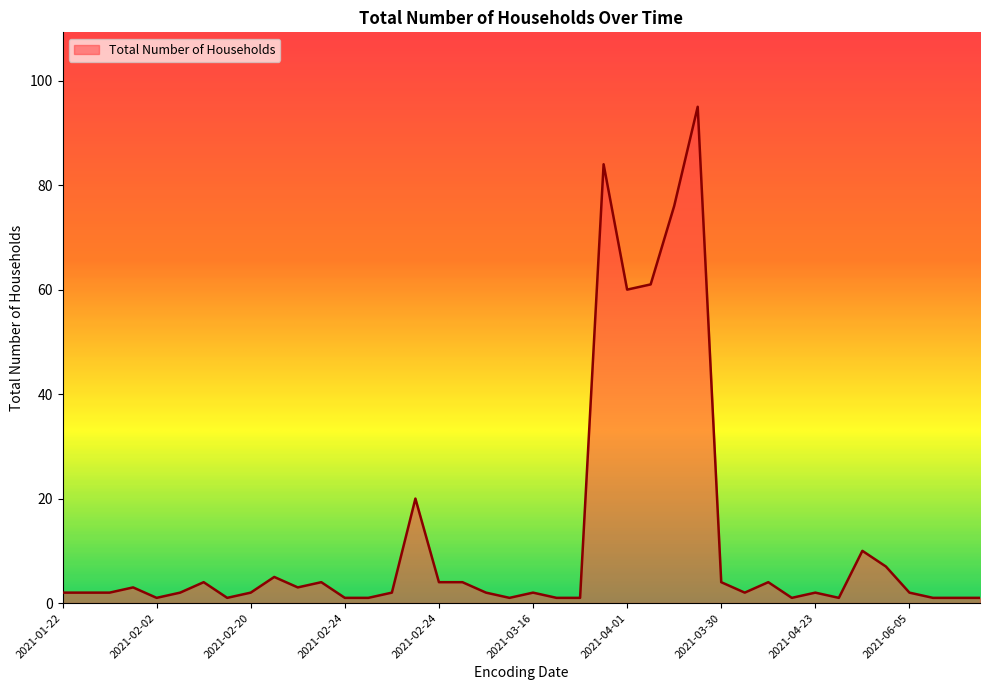

What is the sum of all values?

482